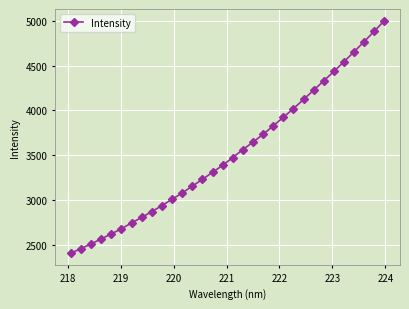

What is the value of the 23rd point from the left?

4020.1